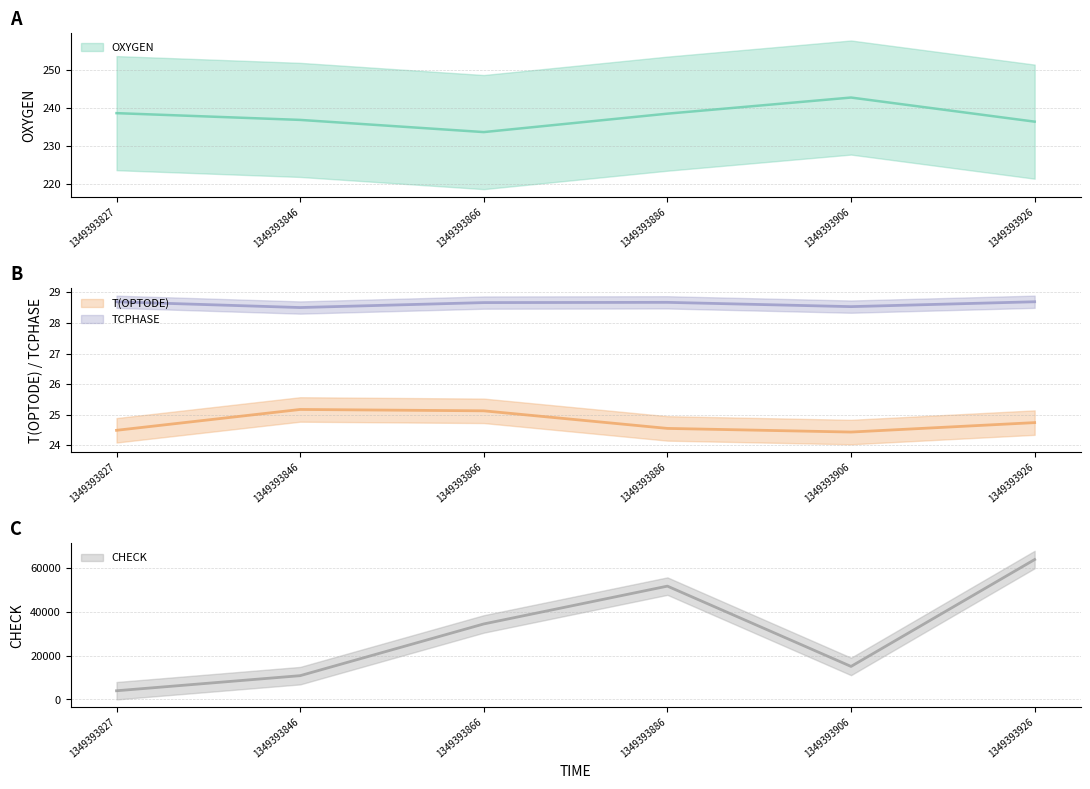

True or false: T(OPTODE) and TCPHASE cross at least once.

False